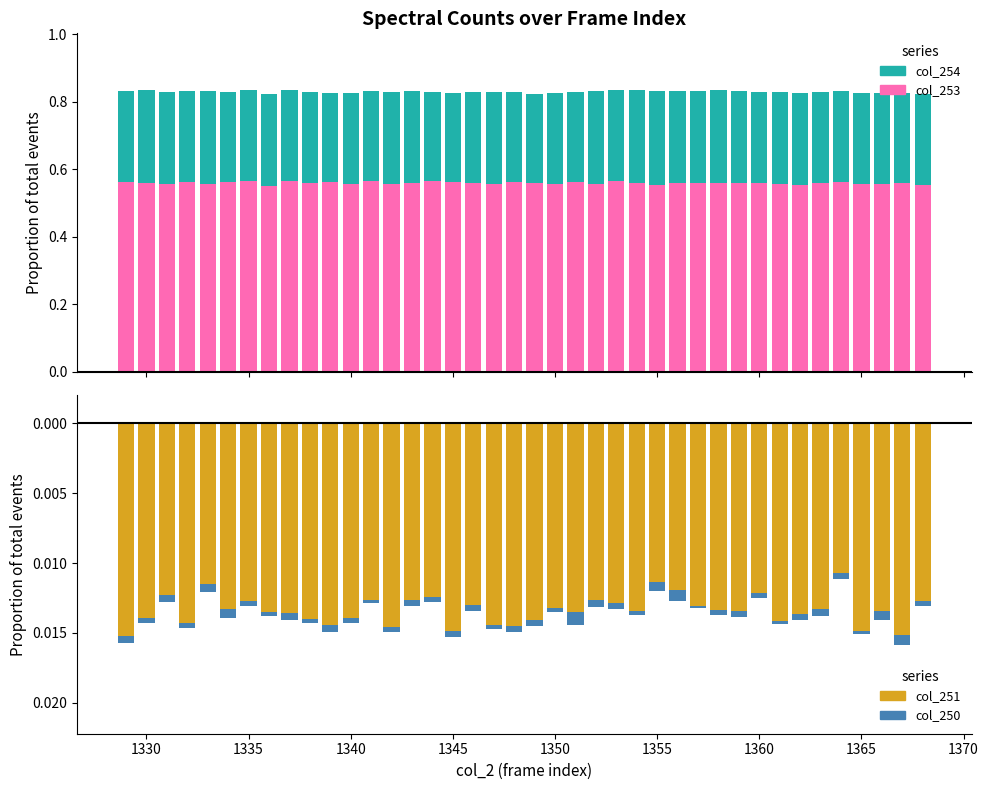

The value of col_254 at 1375 is 0.4. True or false?

False